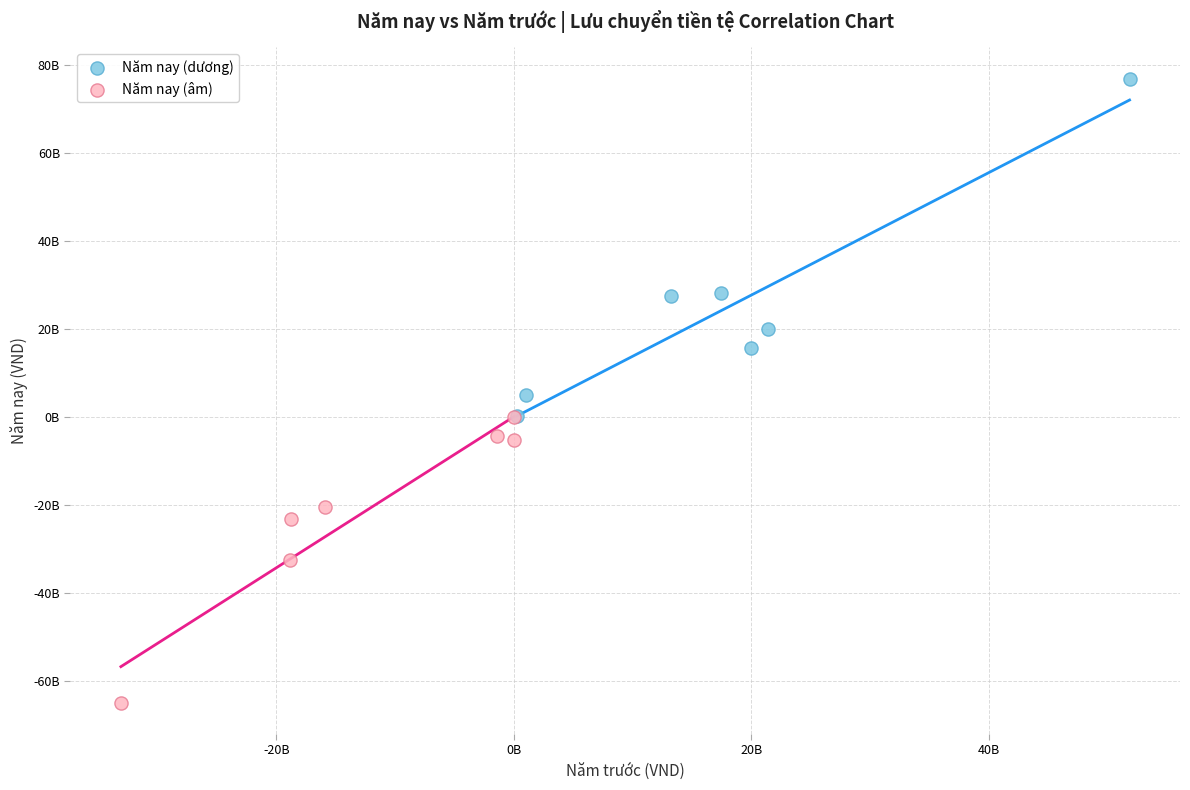

Which series has the widest spread of Y values?

Năm nay (dương)